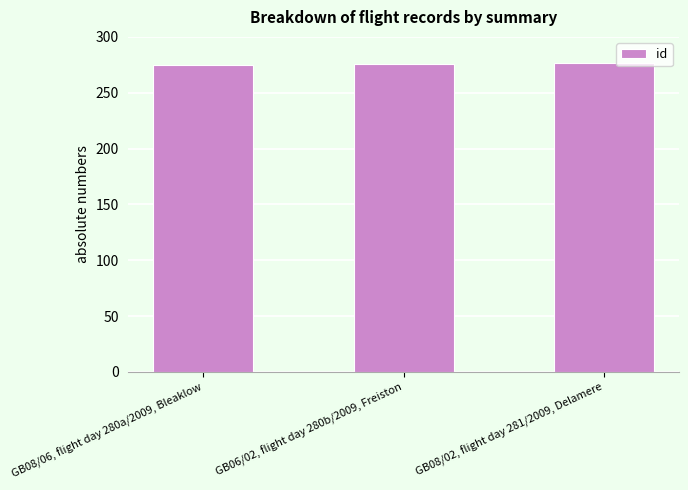

What is the sum of the values at GB08/02, flight day 281/2009, Delamere and GB06/02, flight day 280b/2009, Freiston?

553